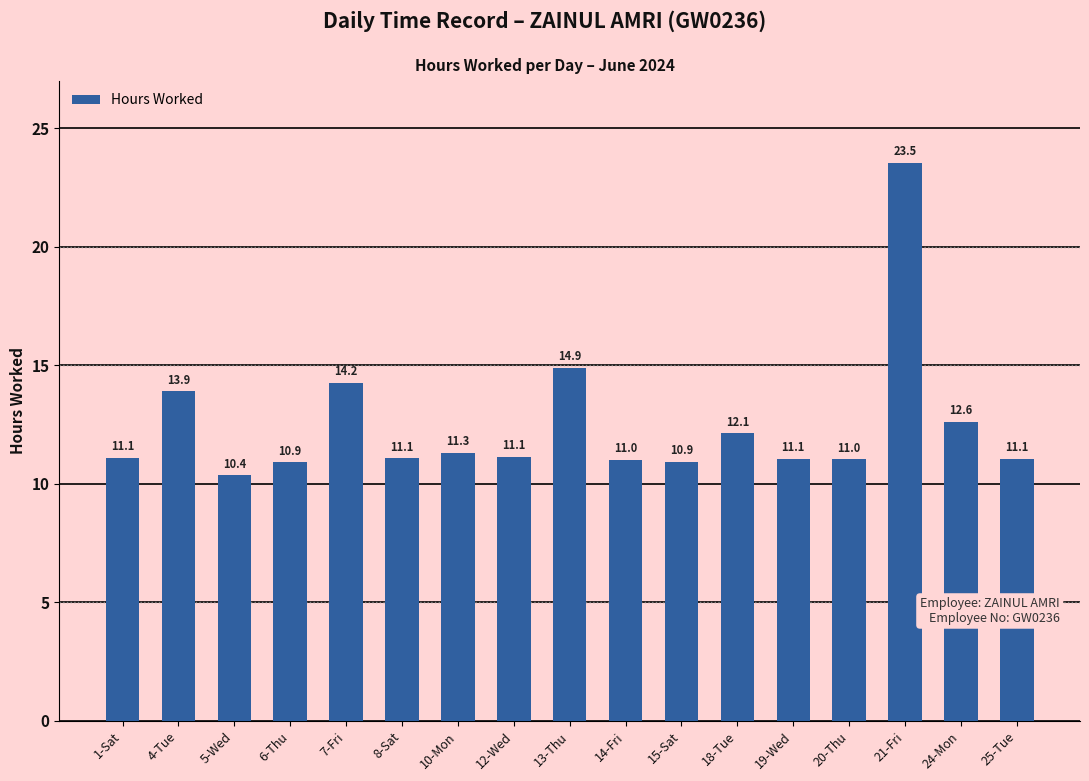

At which label is the value closest to 16?

13-Thu